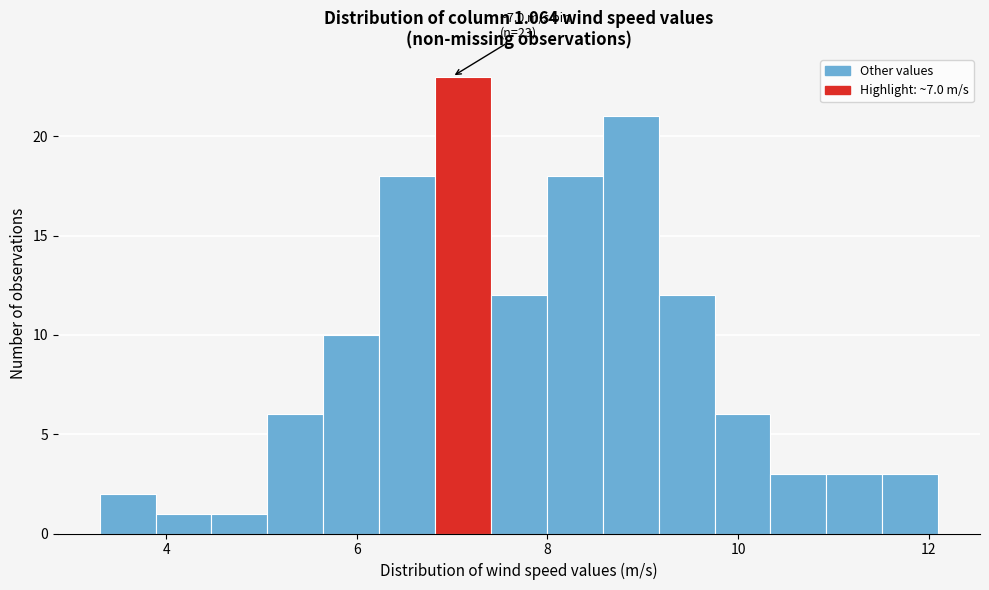

Around what value on the x-axis is the tallest bar? Give the approximate position of its centre, as read against the axis.

7.2